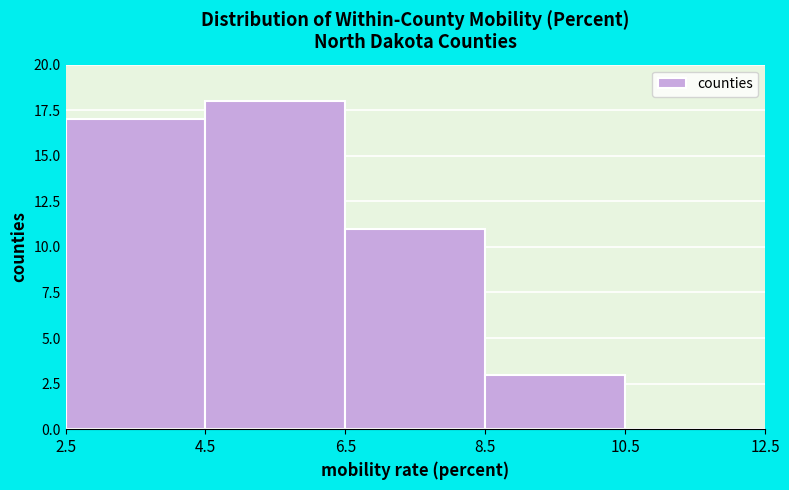

Reading left to right, list every bar in this chart as the range it spans on the x-axis followed by its height. The values are not printed on the chart, so give them approximately, as read against the axis.

2.5 to 4.5: 17
4.5 to 6.5: 18
6.5 to 8.5: 11
8.5 to 10.5: 3
10.5 to 12.5: 0